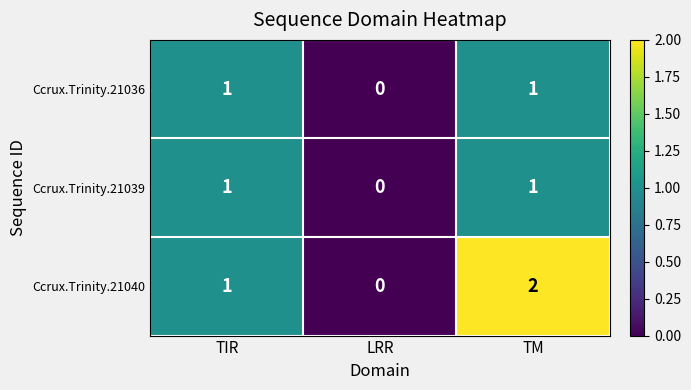

Where is Ccrux.Trinity.21039 nearest to the value 0?

LRR